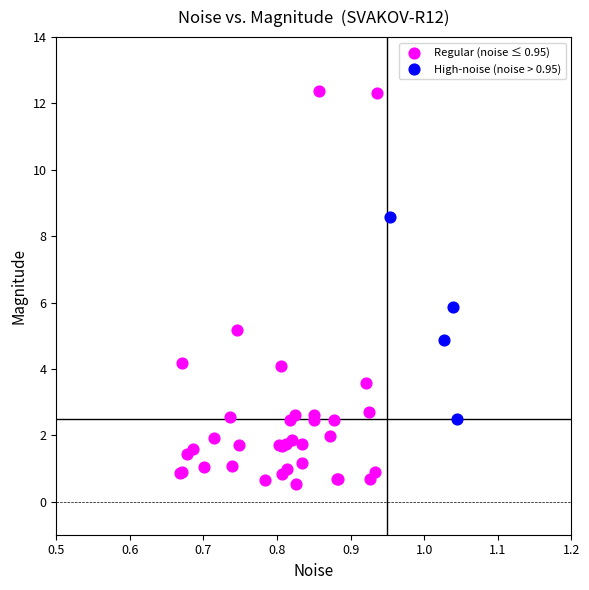

Which series has the widest spread of Y values?

Regular (noise ≤ 0.95)